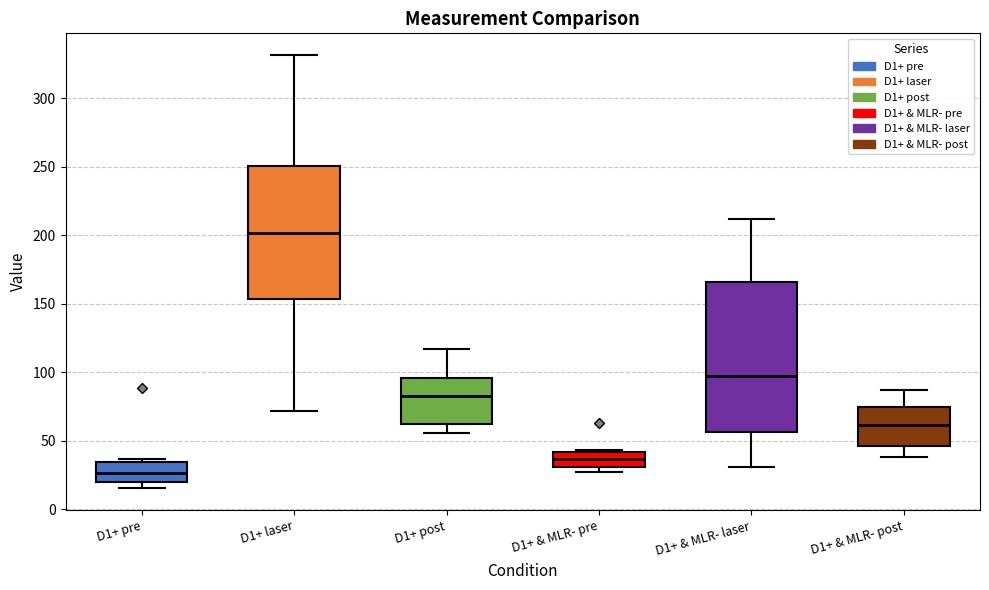

Reading left to right, transcribe this box plot: for each box, give where its median line is, the range the box spans, and where its two whiskers end, as read against the y-axis. The values are not printed on the chart, so give them approximately, as read against the axis.

D1+ pre: median 25, box 20 to 35, whiskers 15 to 35 (just above the box's upper edge)
D1+ laser: median 200, box 155 to 250, whiskers 70 to 330
D1+ post: median 85, box 65 to 95, whiskers 55 to 115
D1+ & MLR- pre: median 35, box 30 to 40, whiskers 25 to 45
D1+ & MLR- laser: median 95, box 55 to 165, whiskers 30 to 210
D1+ & MLR- post: median 60, box 45 to 75, whiskers 40 to 85